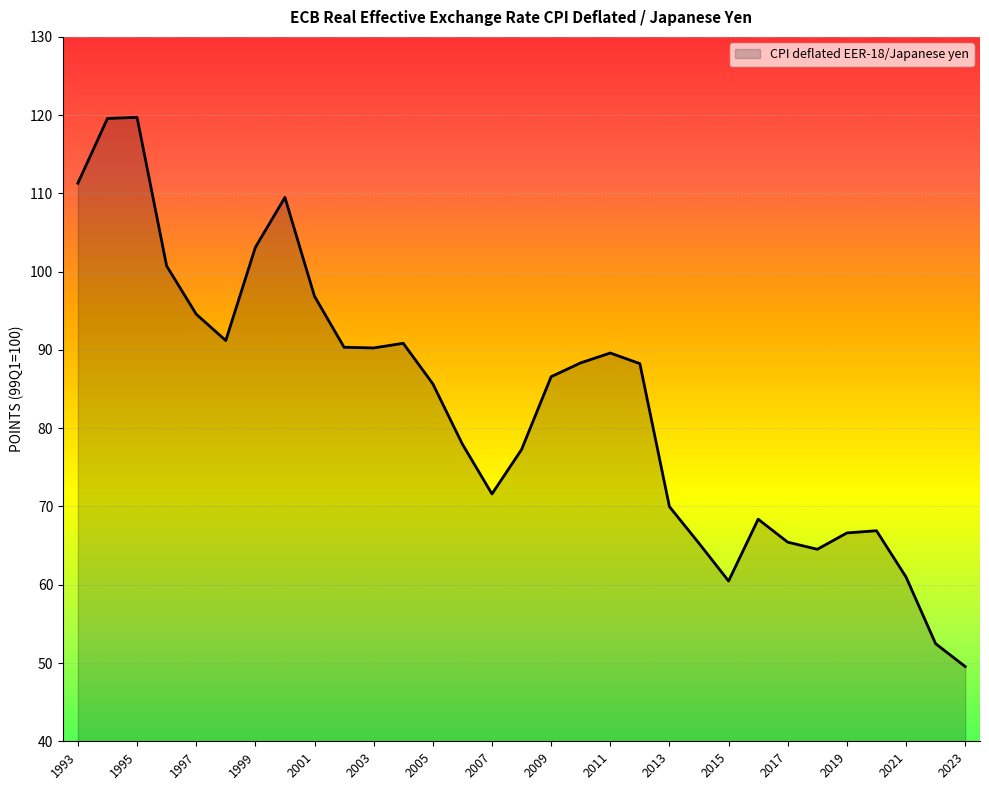

What is the difference between the maximum and minimum values?

70.2